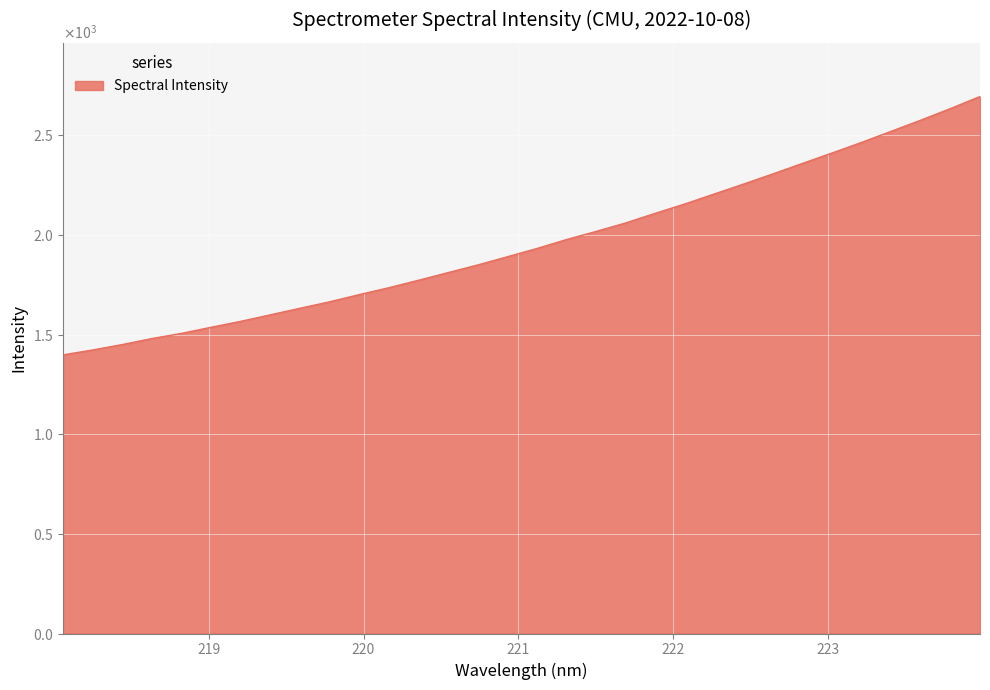

Reading right to left, transcribe all the data shown in this chart.

2695.6	2635.2	2577.2	2521.4	2465.8	2412.6	2360.2	2307.7	2256.2	2206.0	2155.7	2108.8	2060.4	2018.0	1977.1	1932.2	1890.8	1849.7	1811.3	1773.0	1735.7	1701.0	1664.9	1632.6	1599.6	1567.0	1537.2	1506.6	1480.6	1450.5	1423.3	1398.7